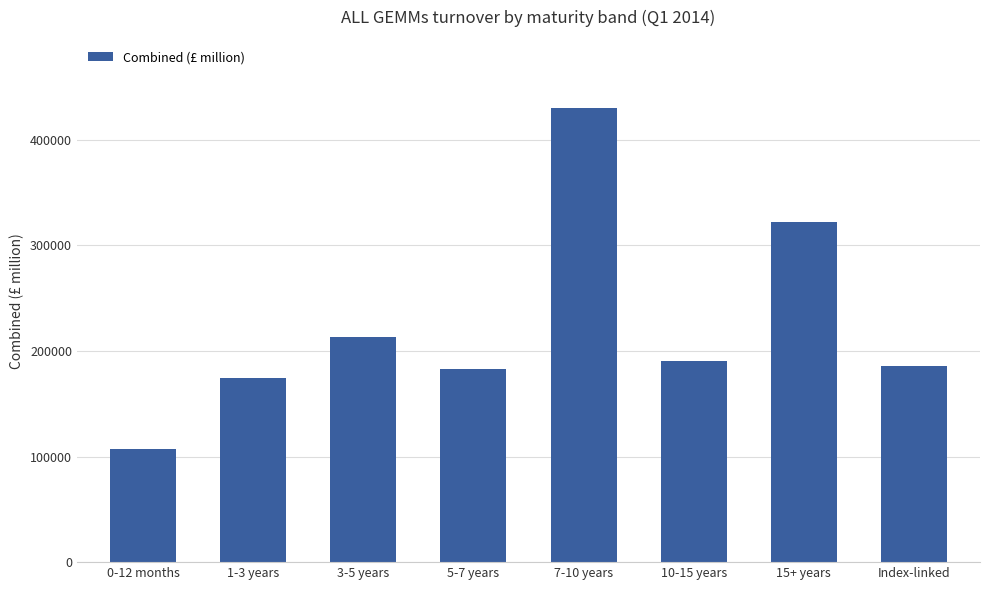

The chart shows a value of 373472.9 at 3-5 years. True or false?

False